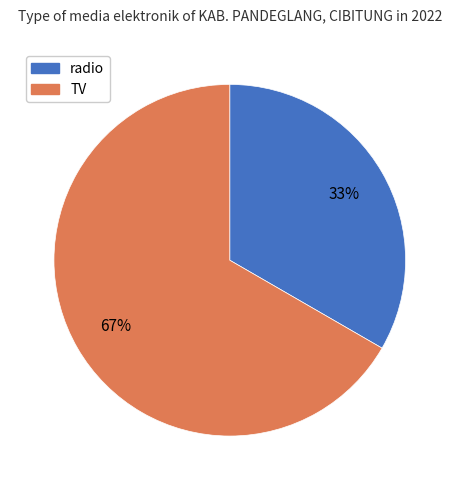

Rank the categories by value from highest to lowest.

TV, radio